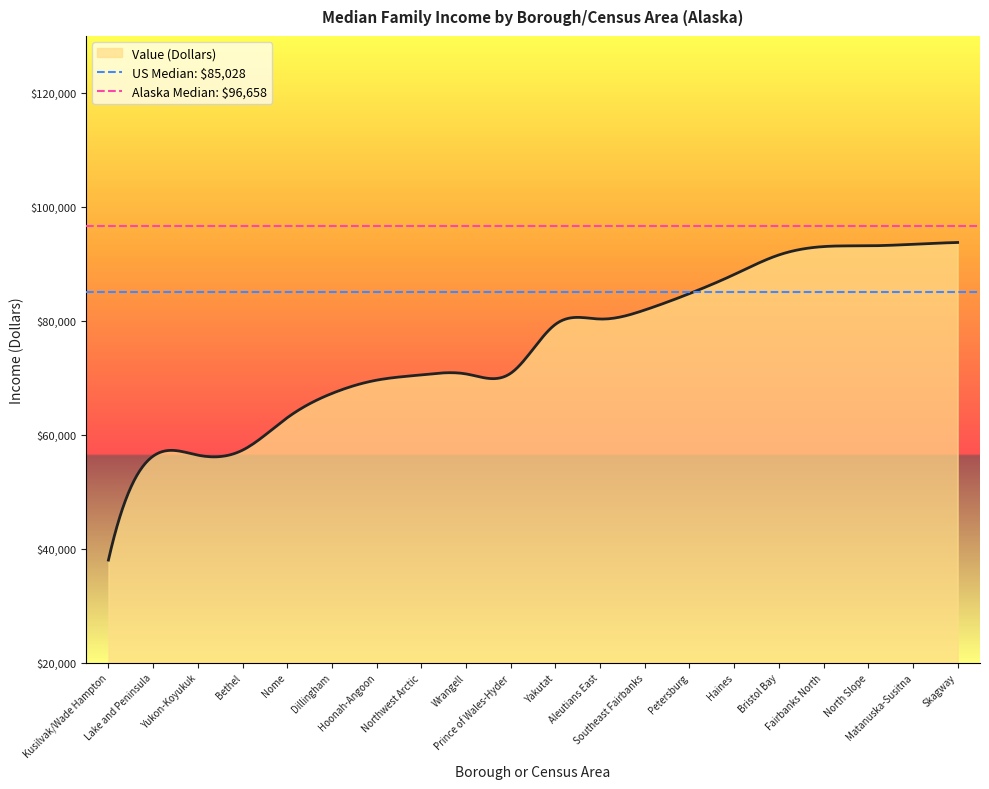

What is the value of the Alaska Median: $96,658 point at the 2nd from the left?

96658